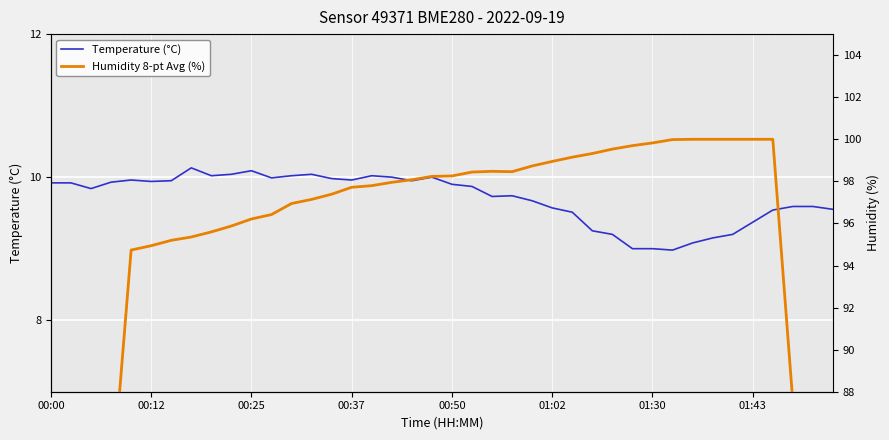

Which series has the widest spread of values?

Humidity 8-pt Avg (%)